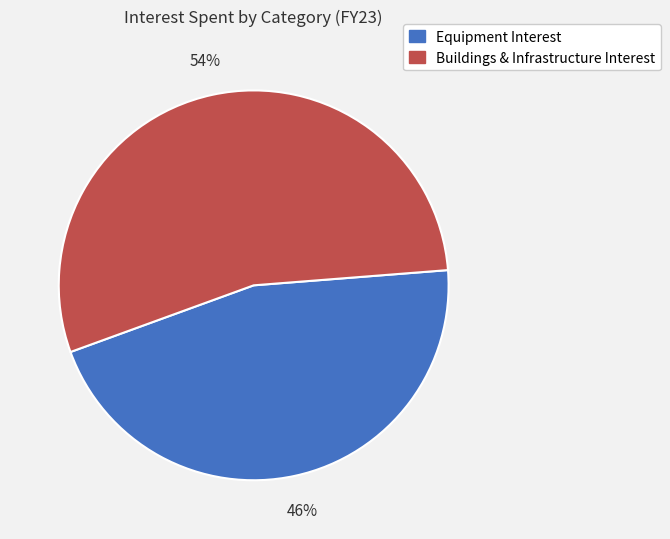

Does any single category account for the majority?

Yes